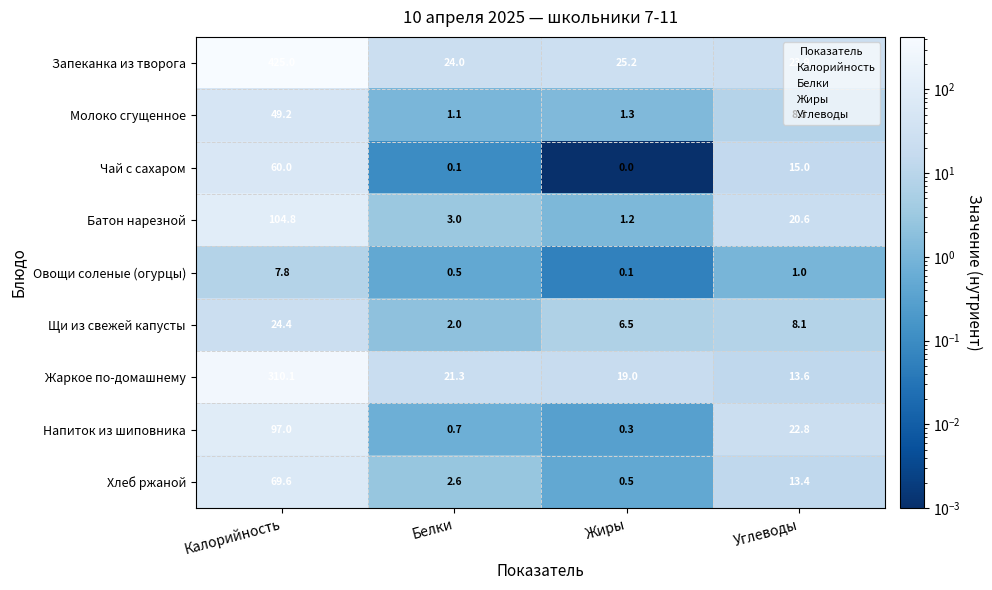

At which label does Чай с сахаром first exceed 15?

Калорийность